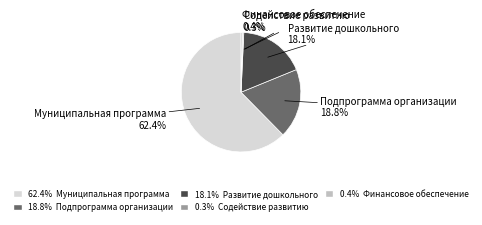

Is there any slice that represents more than half of the pie?

Yes